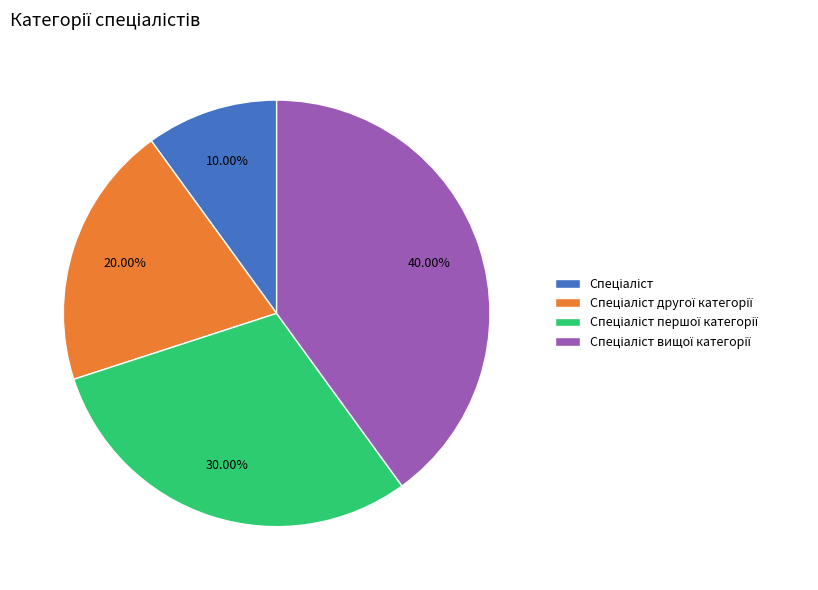

Is there a majority slice in this chart?

No